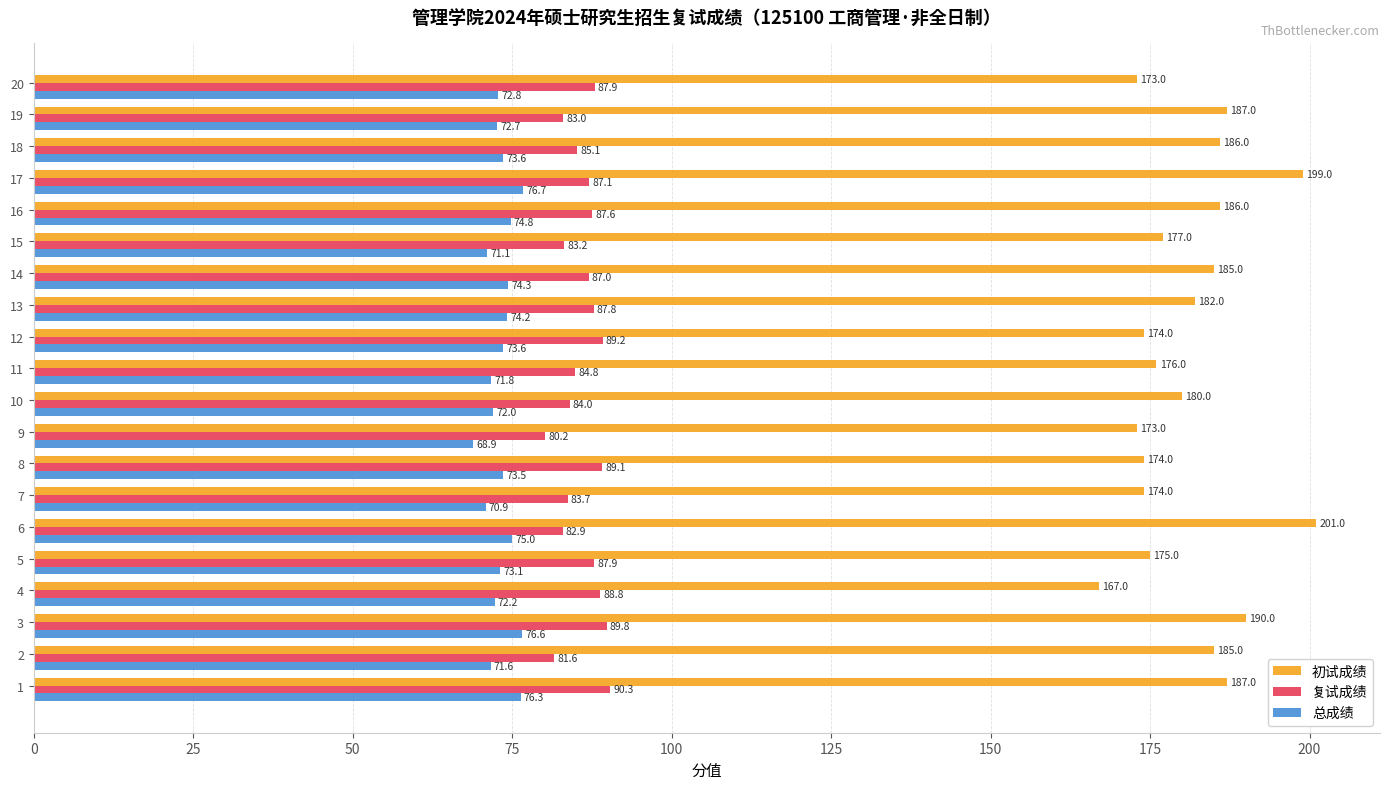

Where is 复试成绩 nearest to the value 85?

18